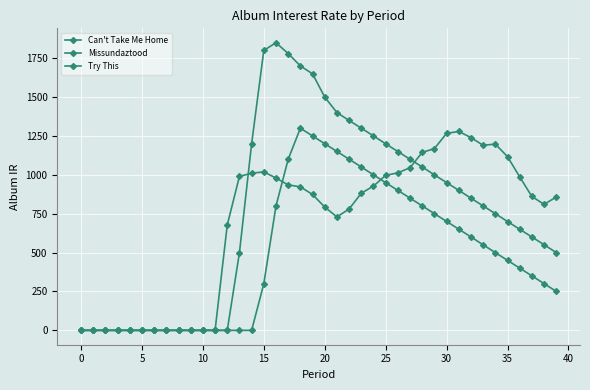

At which category is the sum across all series the highest?

18